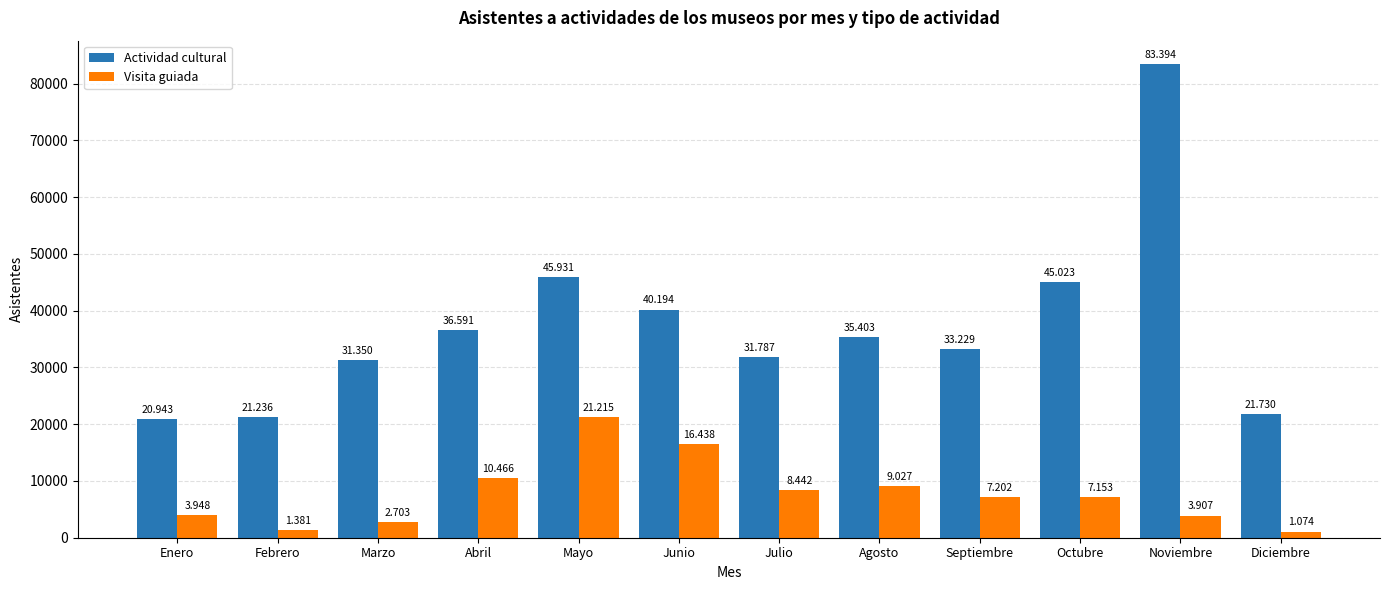

Reading left to right, transcribe all the data shown in this chart.

Actividad cultural: 20943	21236	31350	36591	45931	40194	31787	35403	33229	45023	83394	21730
Visita guiada: 3948	1381	2703	10466	21215	16438	8442	9027	7202	7153	3907	1074